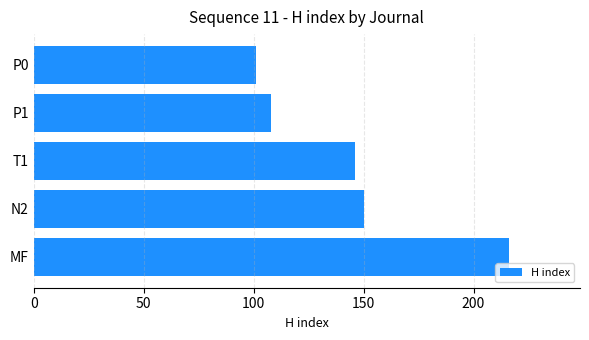

At which label is the value closest to 158?

N2